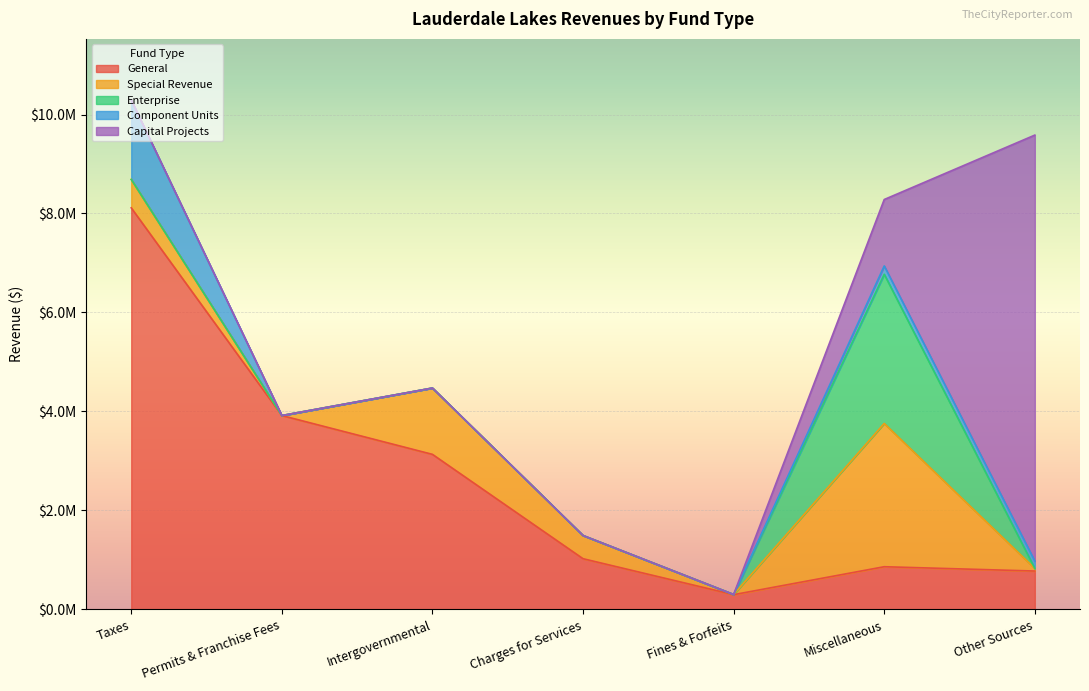

What is the label of the 5th point from the right?

Intergovernmental